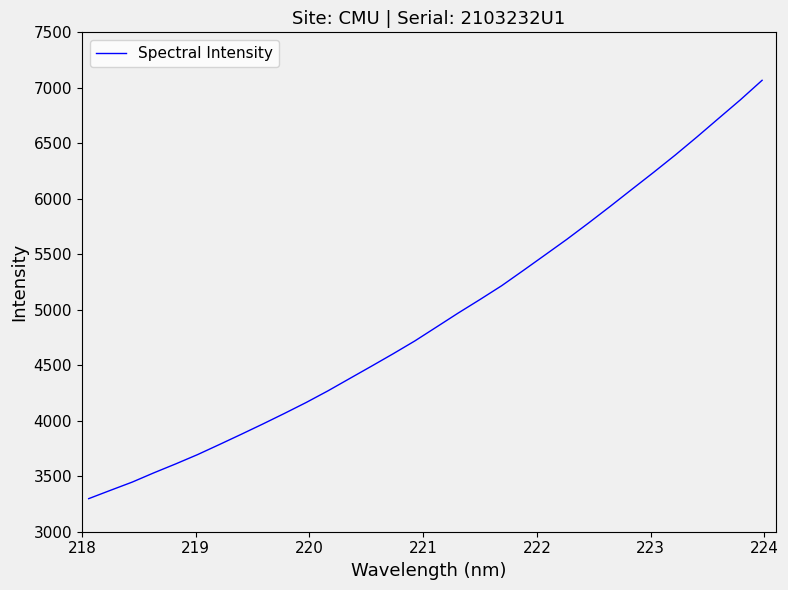

What is the greatest value displayed?

7067.8